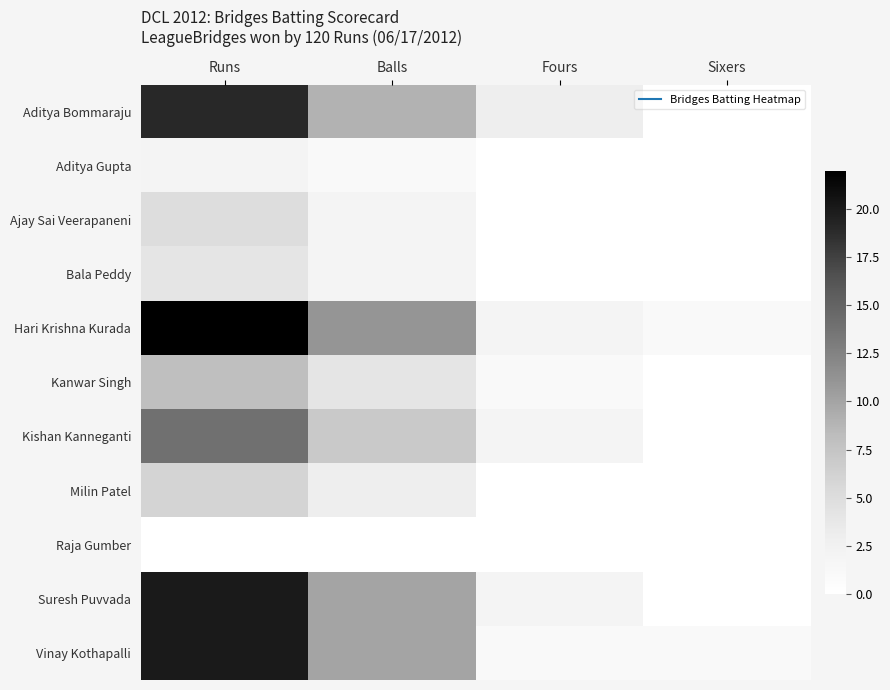

Between Balls and Sixers, which is larger?

Balls